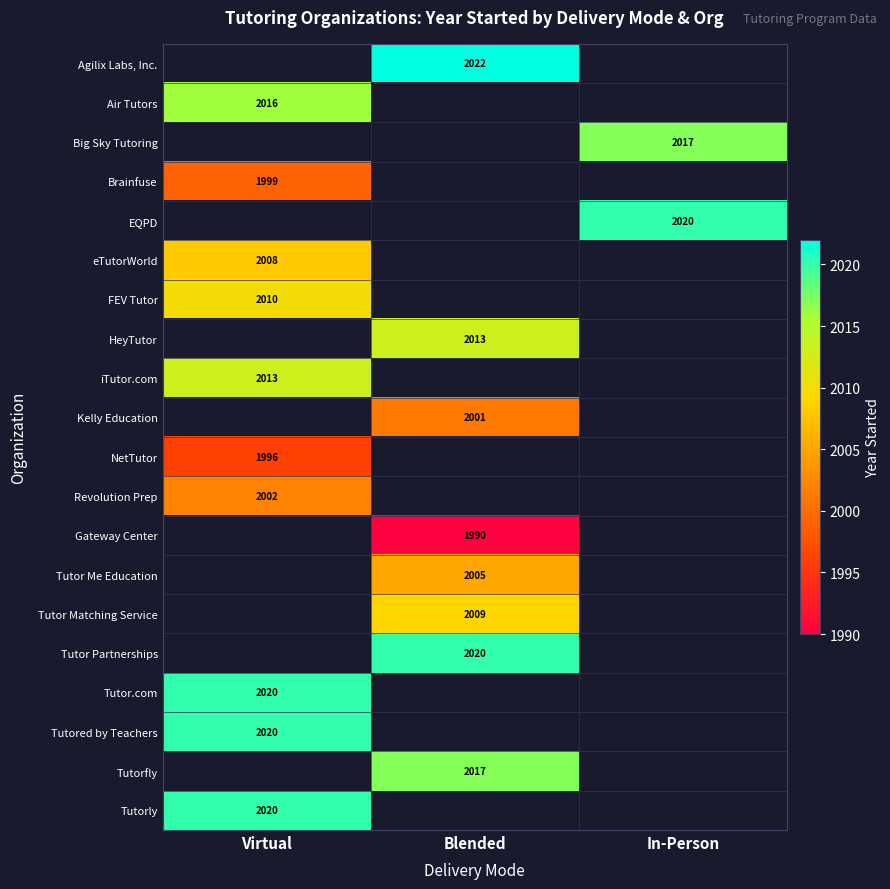

How many distinct data groups are displayed?

20